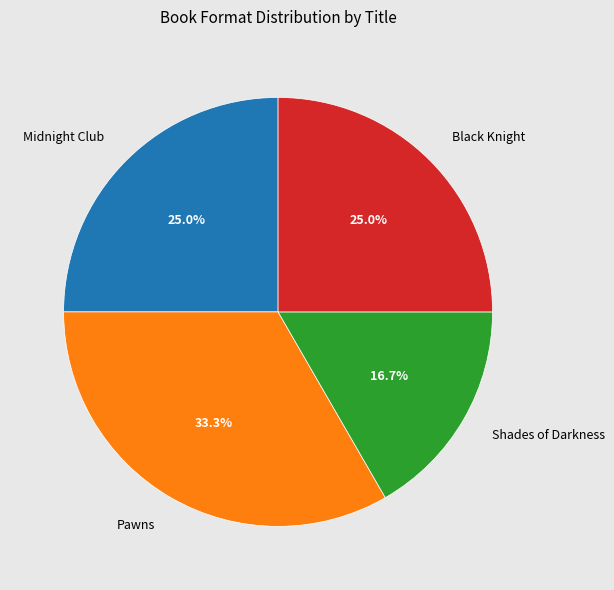

To the nearest percent, what is the combined percentage of Black Knight and Midnight Club?

50%